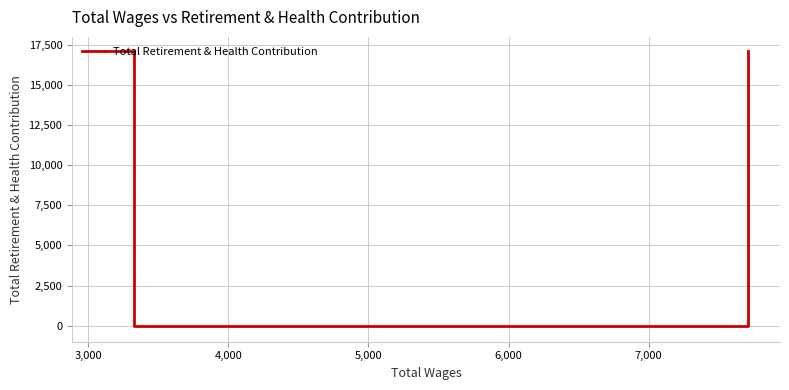

What is the difference between the second highest and second lowest values?

17147